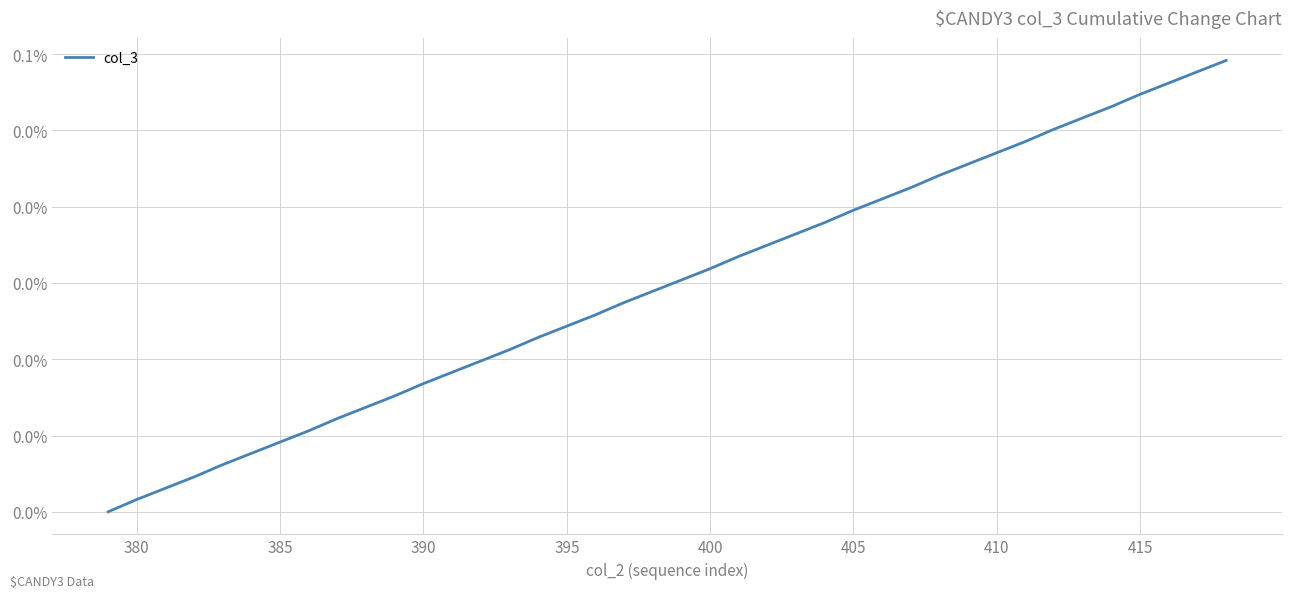

What is the label of the 2nd point from the left?

380